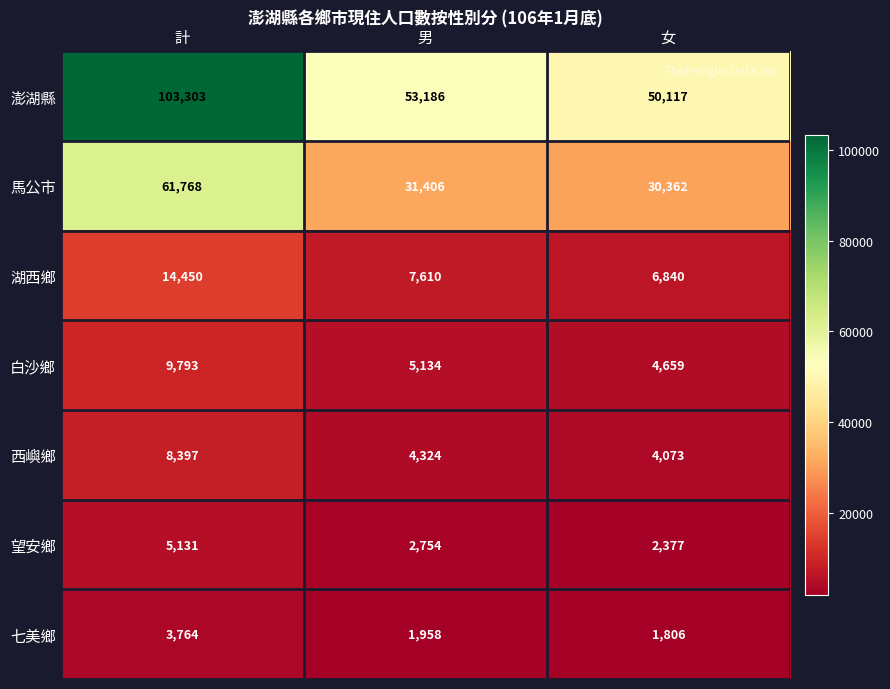

What is the difference between the highest and lowest values at 男?

51228